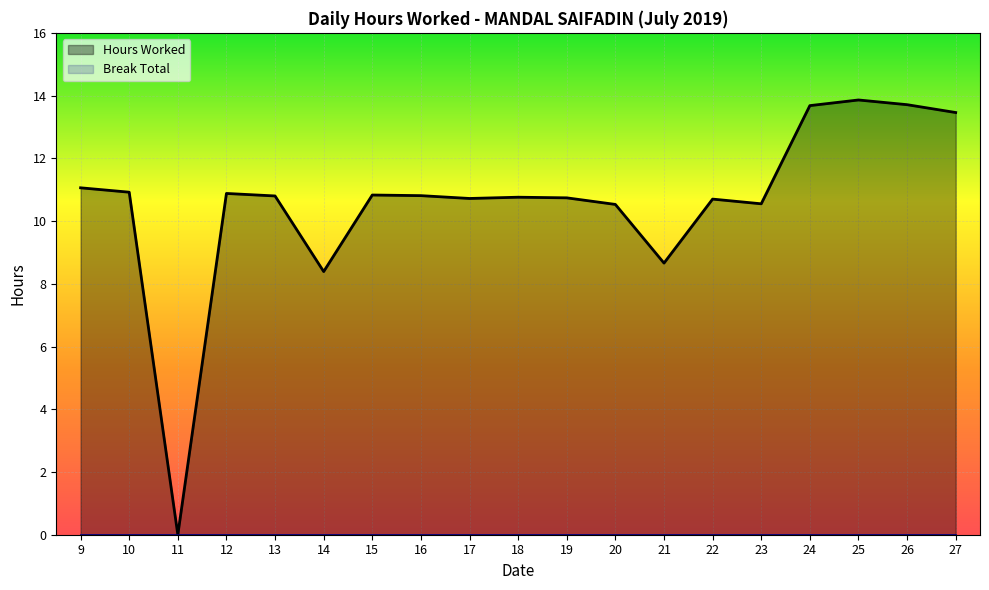

What value does the data have at 10?

10.9